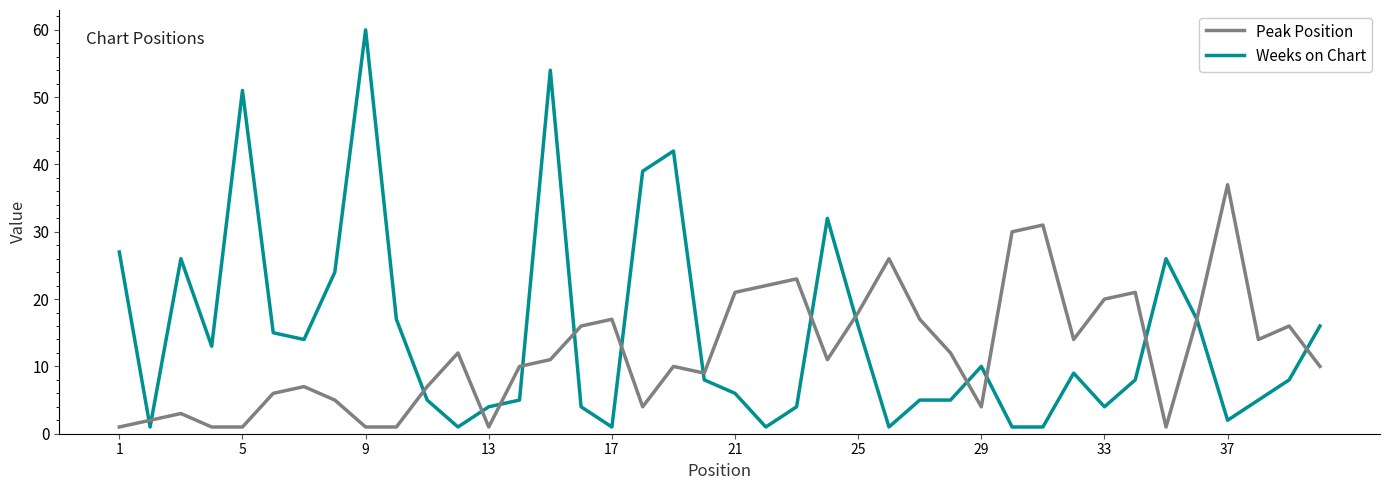

List the series in order of their overall mean, lowest first.

Peak Position, Weeks on Chart